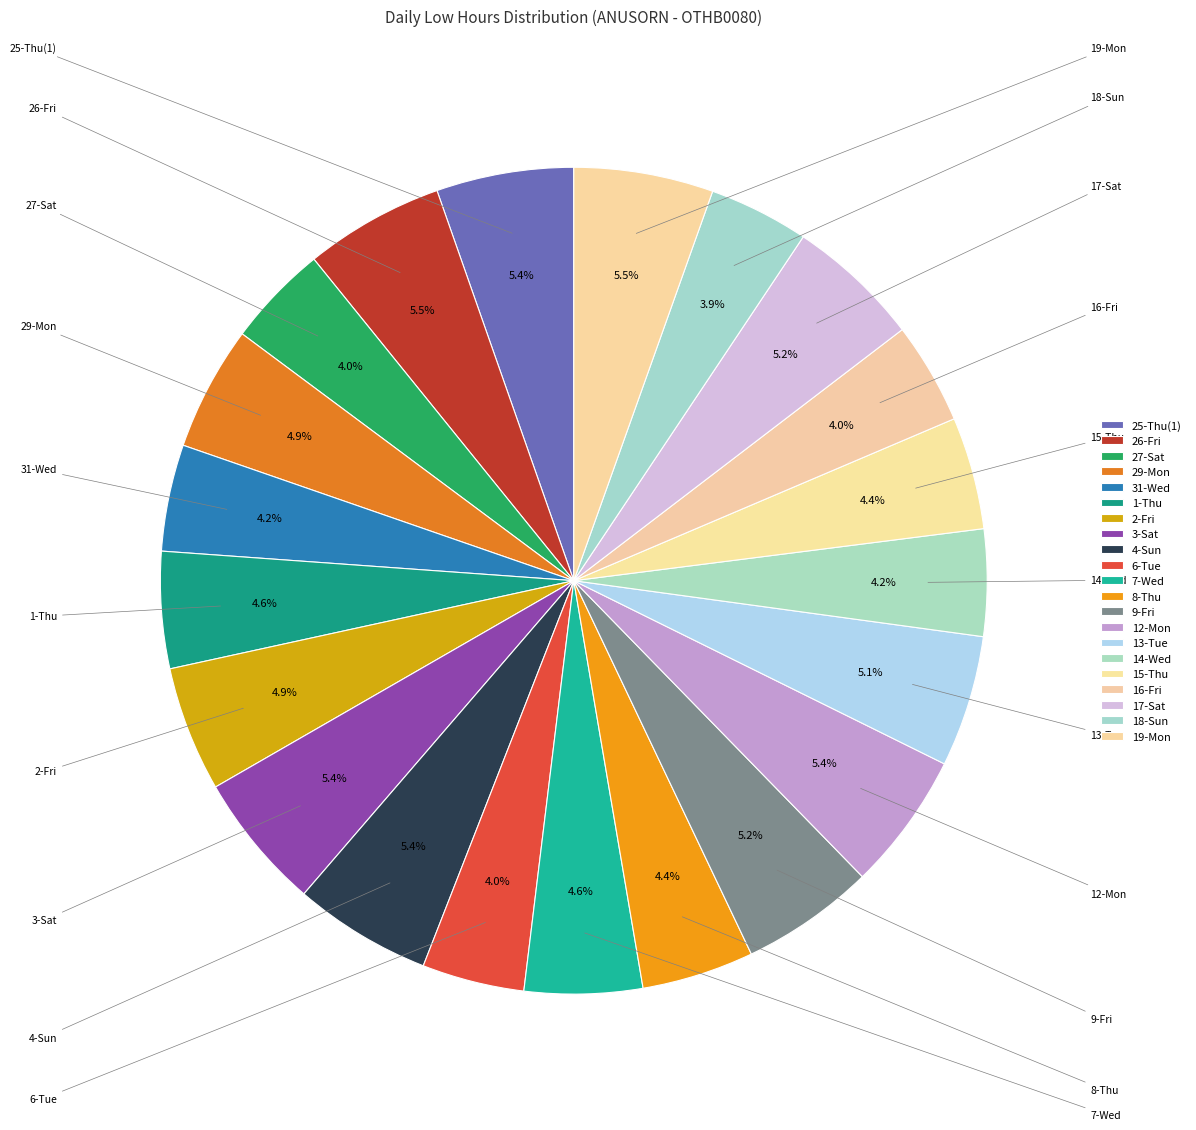

The 13-Tue slice represents 12% of the pie. True or false?

False